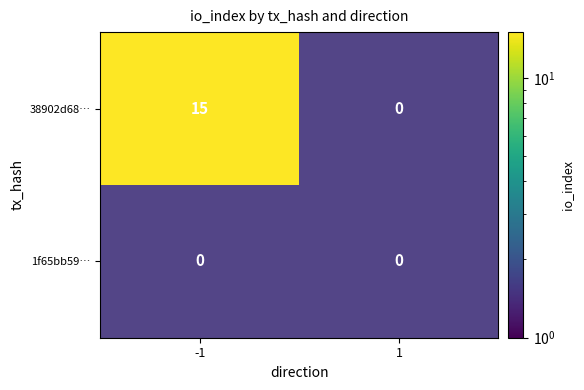

Rank the series at -1 from highest to lowest value.

38902d68…, 1f65bb59…